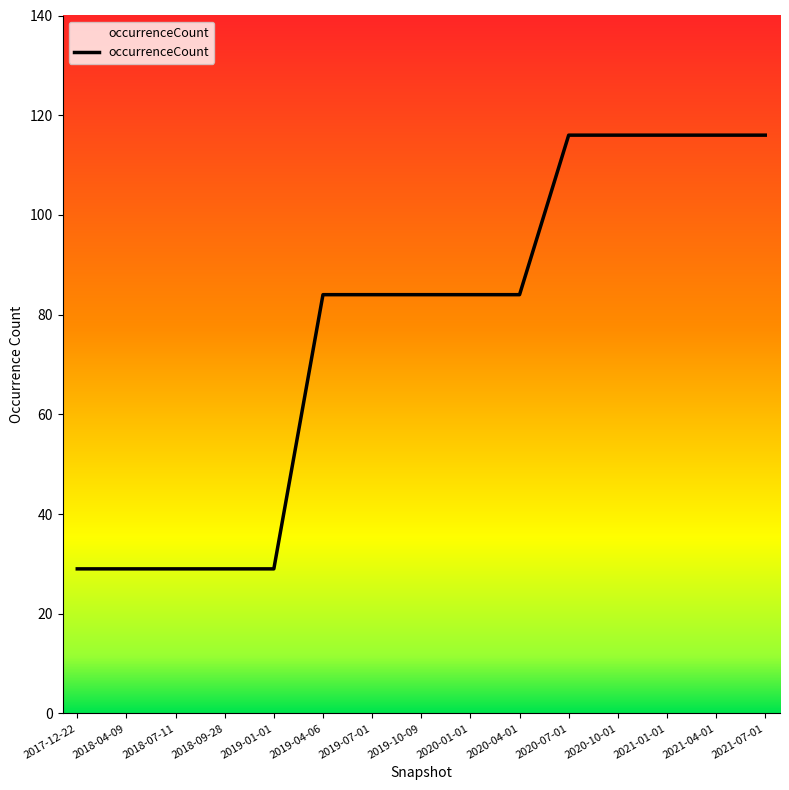

Does the chart have visible grid lines?

No